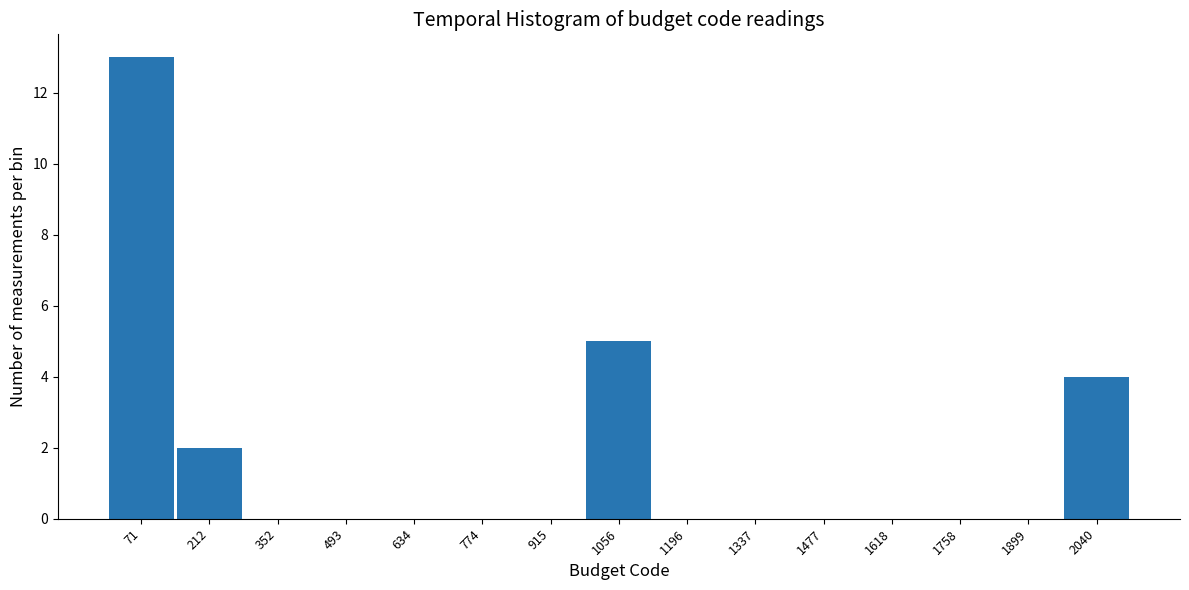

Reading left to right, transcribe this chart: for each bar, give the range it covers on the x-axis and its height. Neither the bar edges nor the heights are printed on the chart, so give them approximately, as read against the axes.

0 to 140: 13
140 to 280: 2
280 to 420: 0
420 to 560: 0
560 to 700: 0
700 to 840: 0
840 to 980: 0
980 to 1120: 5
1120 to 1260: 0
1260 to 1400: 0
1400 to 1540: 0
1540 to 1680: 0
1680 to 1820: 0
1820 to 1960: 0
1960 to 2120: 4